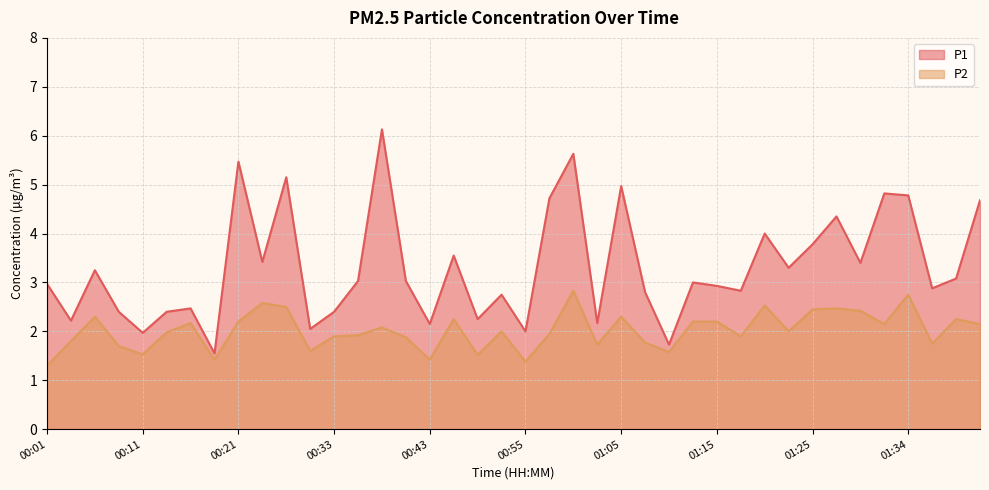

Between 01:12 and 01:34, which is larger?

01:34